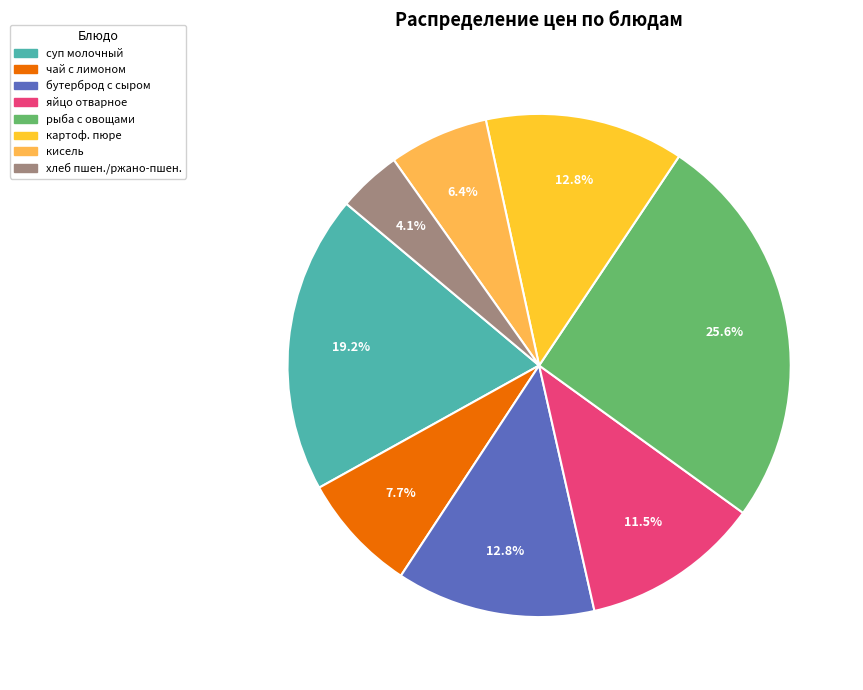

How many slices are in this pie chart?

8